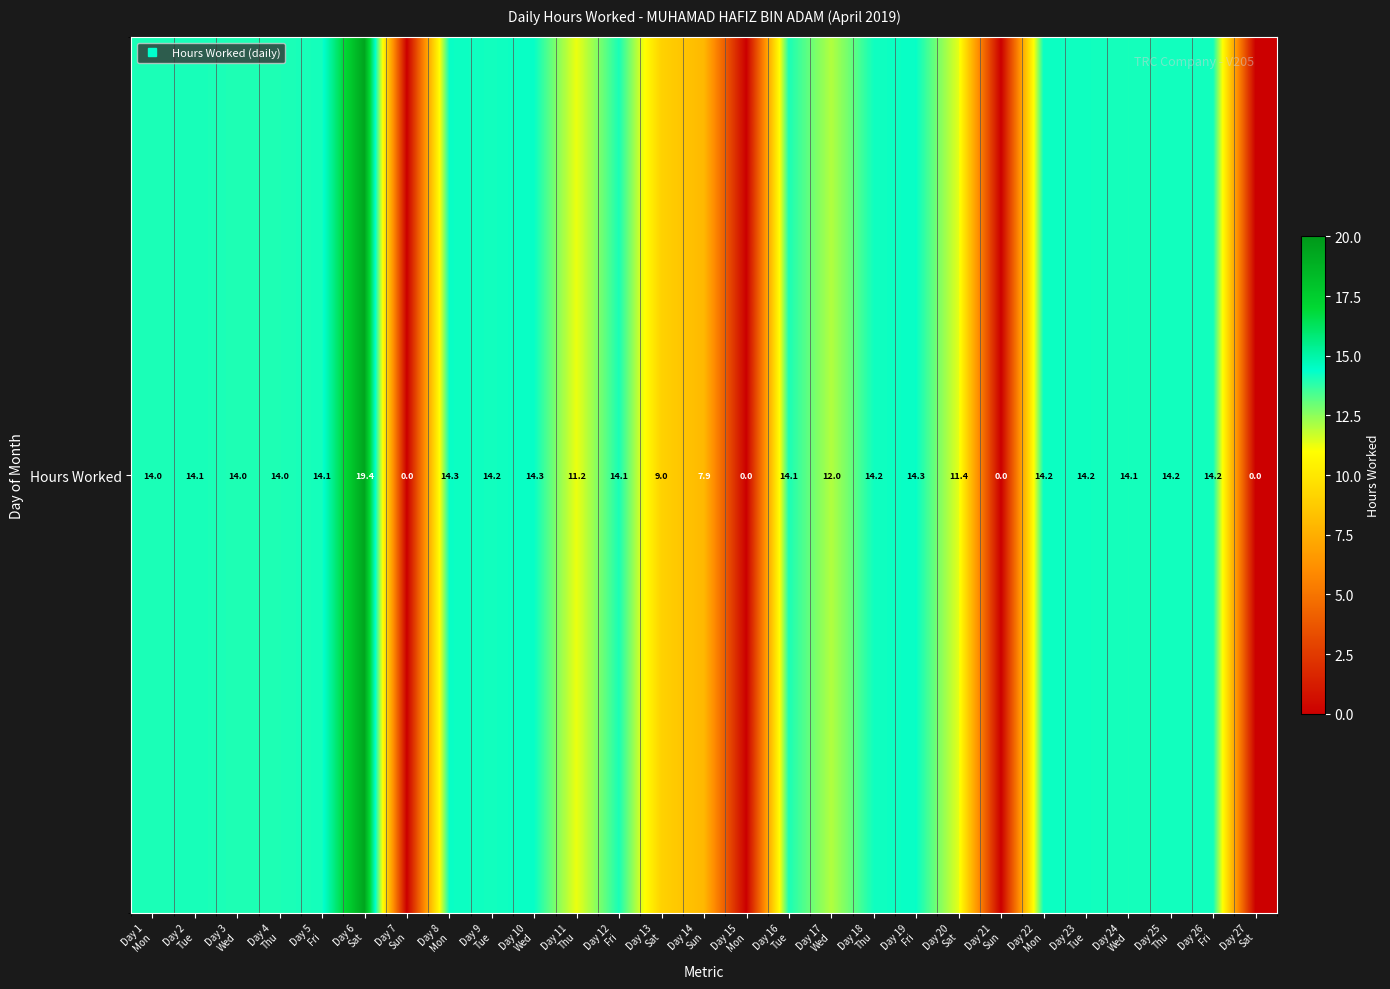

Read the value at Day 17
Wed.

12.0